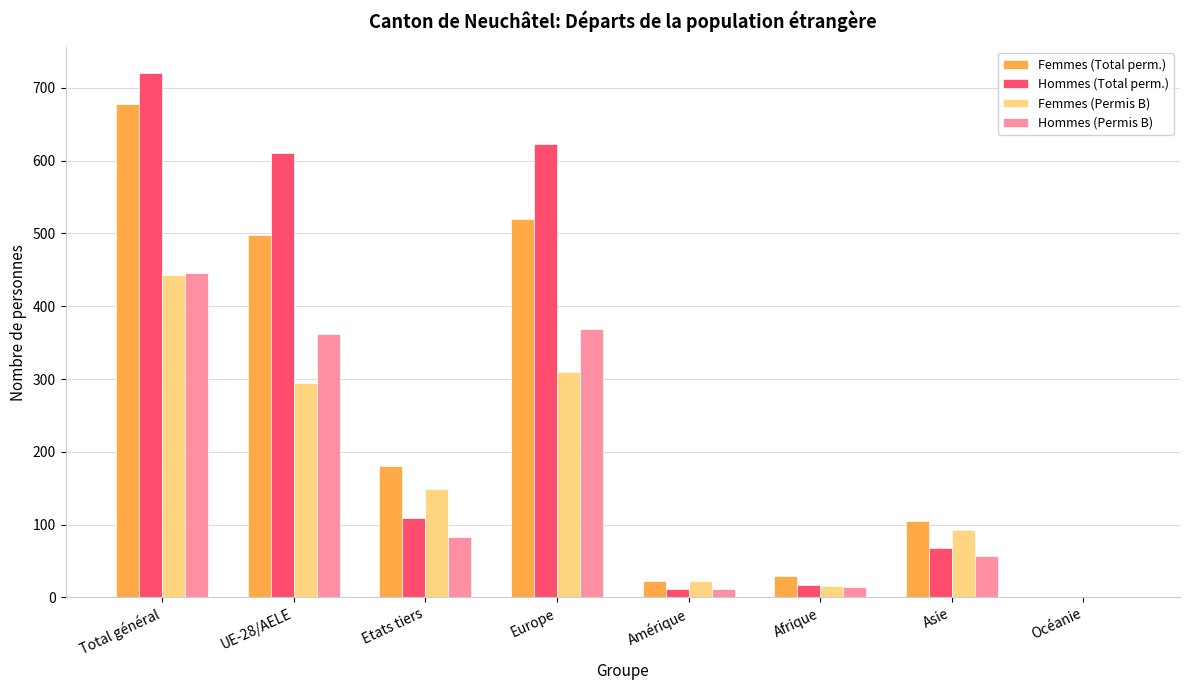

What are all the series names shown in the legend?

Femmes (Total perm.), Hommes (Total perm.), Femmes (Permis B), Hommes (Permis B)